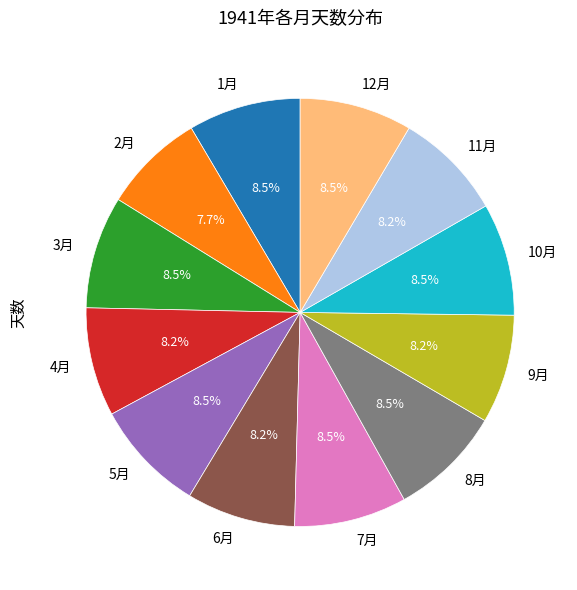

What is the smallest slice in the pie chart?

2月